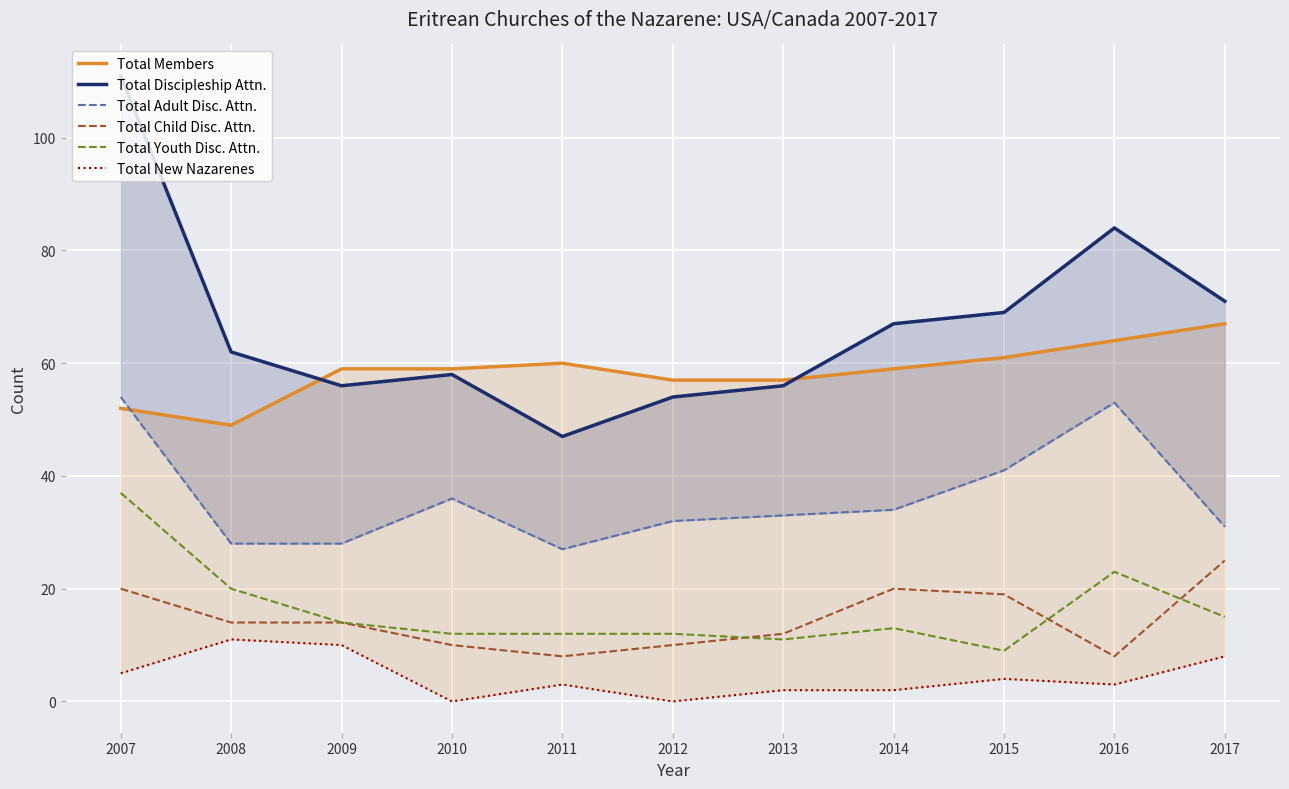

True or false: Total Youth Disc. Attn. has a value of 22 at 2012.

False